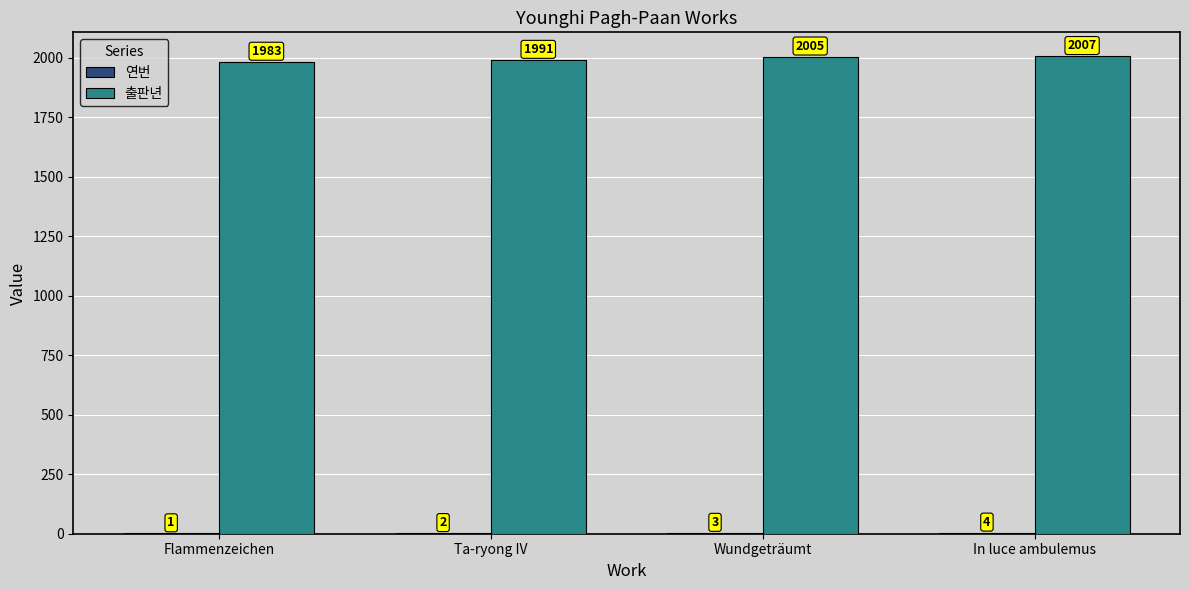

Is it true that 출판년 equals 845 at Ta-ryong IV?

False